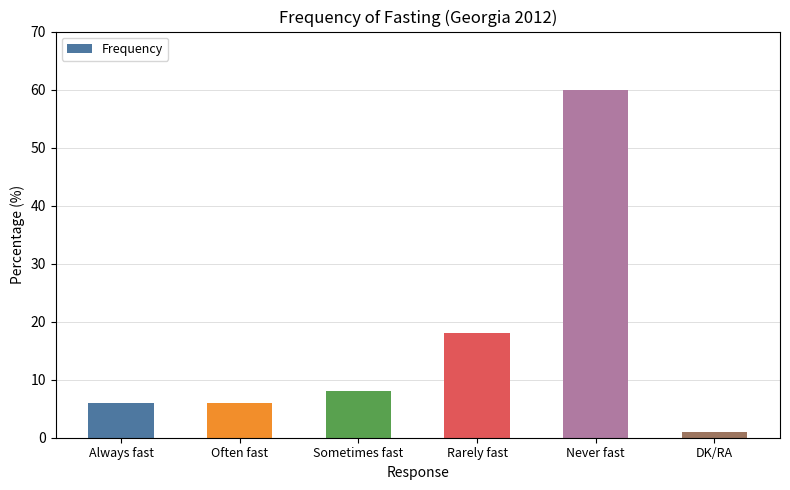

What is the label of the 3rd bar from the right?

Rarely fast